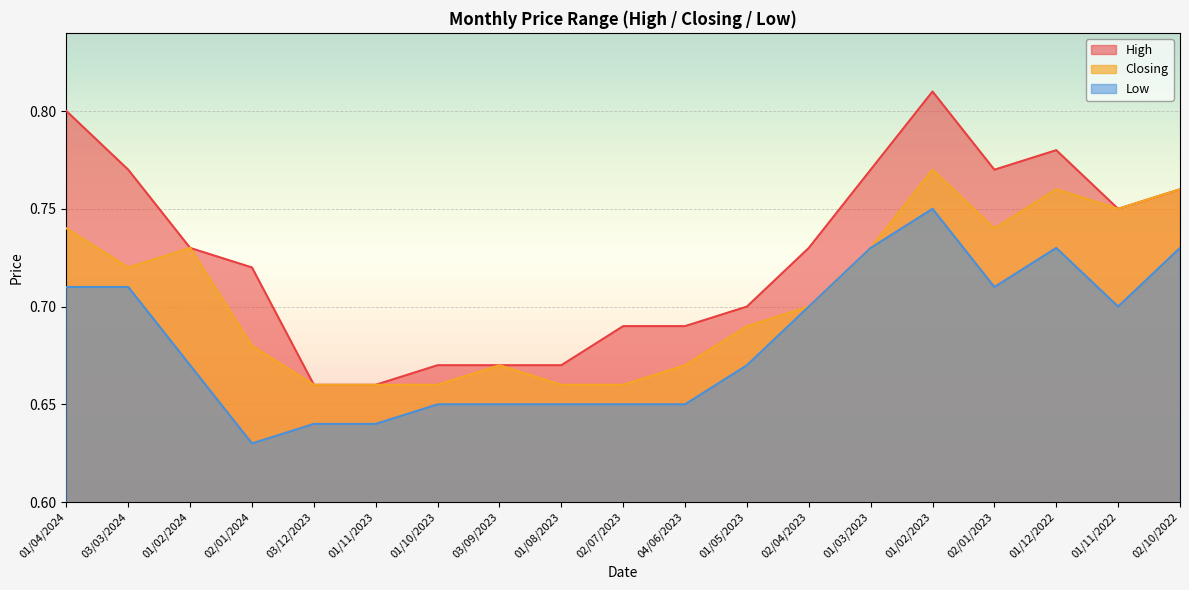

True or false: High has more than 2 points higher than both neighbors.

False